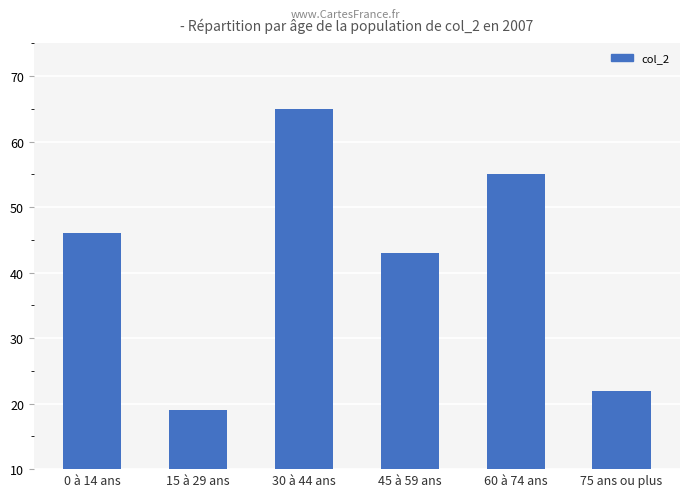

List the labels in order of value, largest first.

30 à 44 ans, 60 à 74 ans, 0 à 14 ans, 45 à 59 ans, 75 ans ou plus, 15 à 29 ans